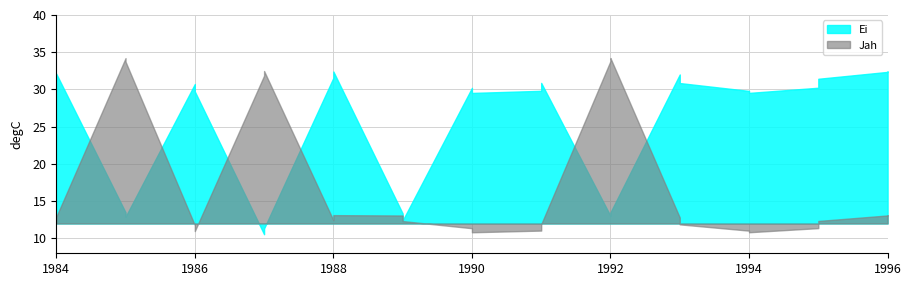

List the series in order of their overall mean, lowest first.

Jah, Ei